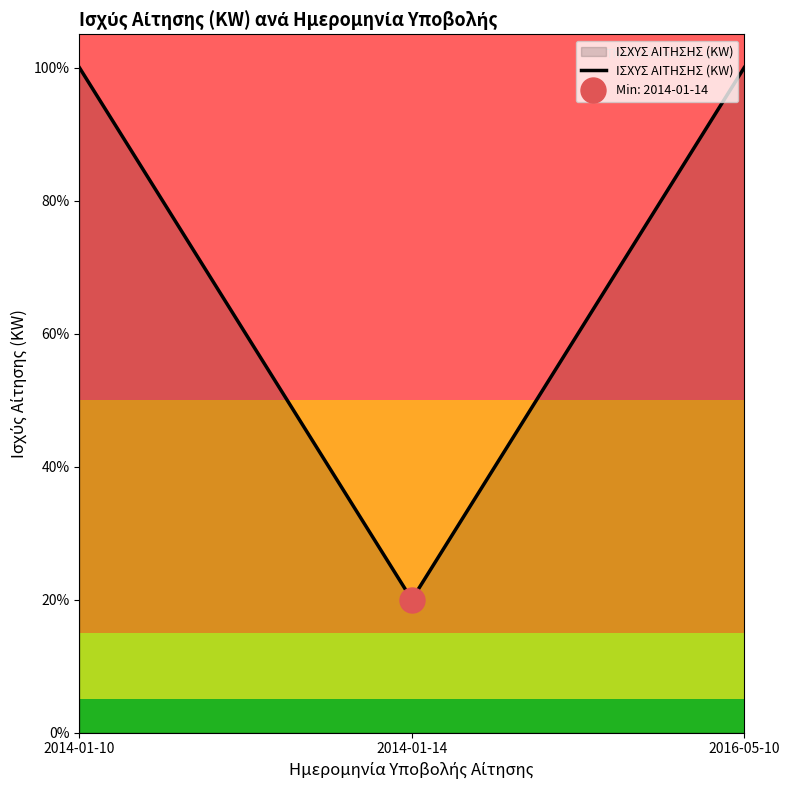

Reading left to right, what are all the values shown in this chart?

1.0	0.2	1.0